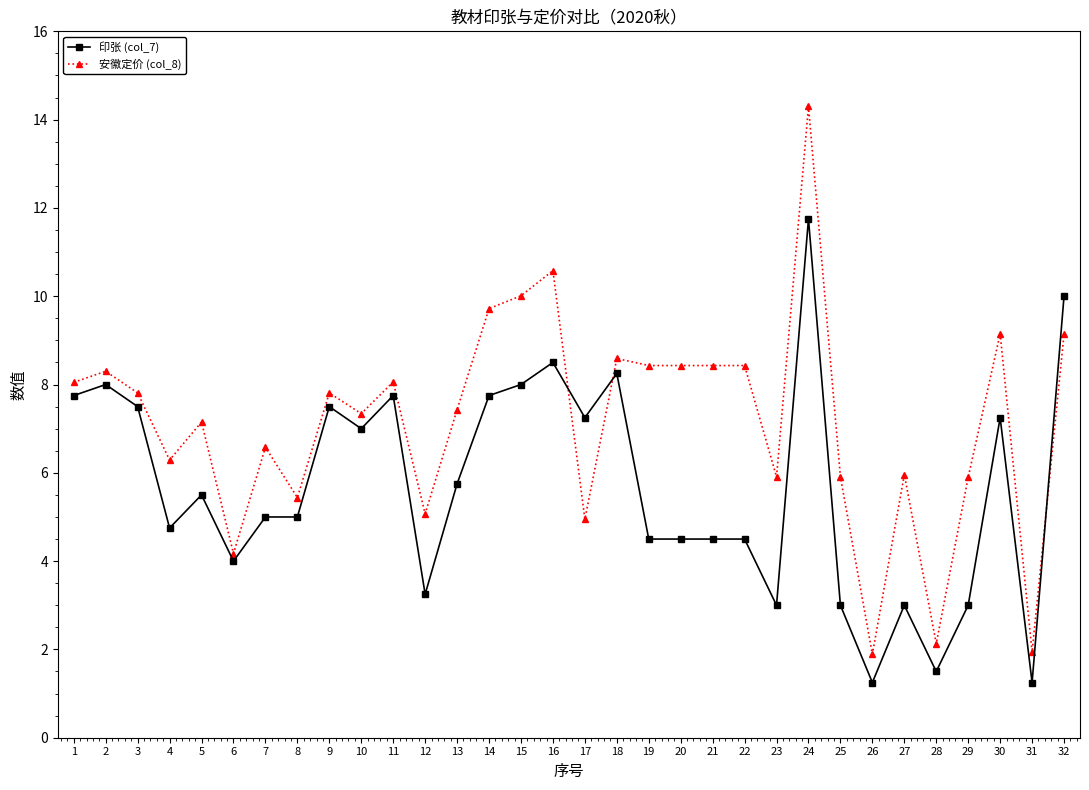

Does the chart display data point markers on the line(s)?

Yes